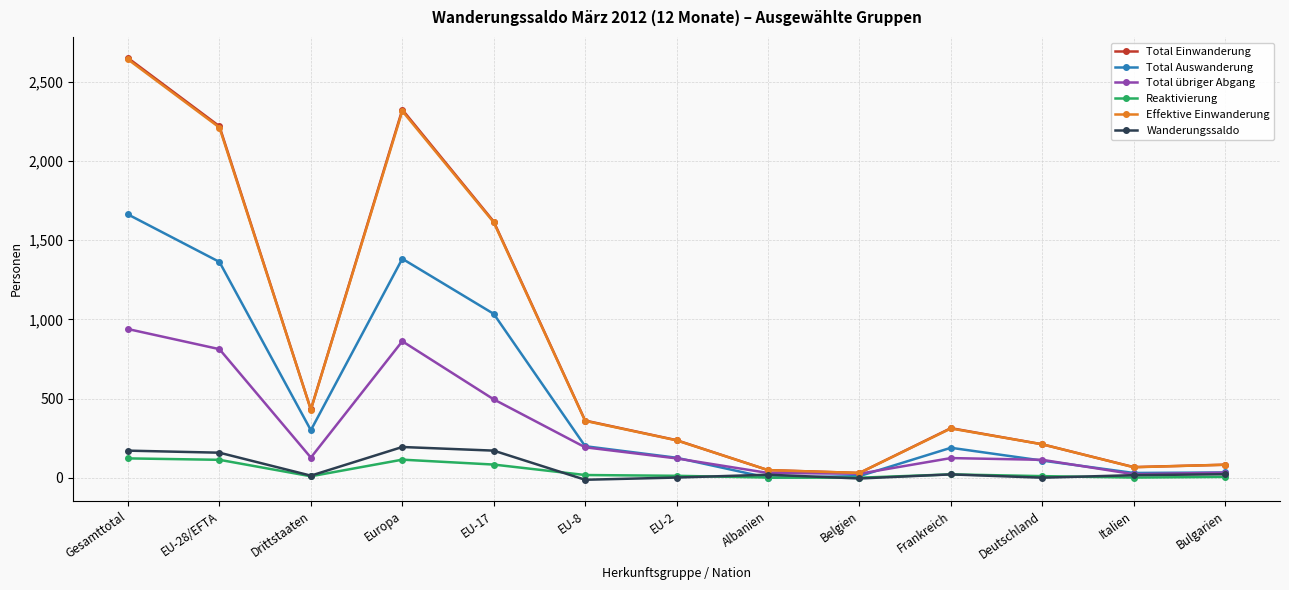

How many data points in Total Einwanderung are less than 313?

6